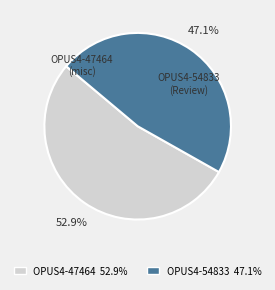

The OPUS4-47464 slice represents 63% of the pie. True or false?

False